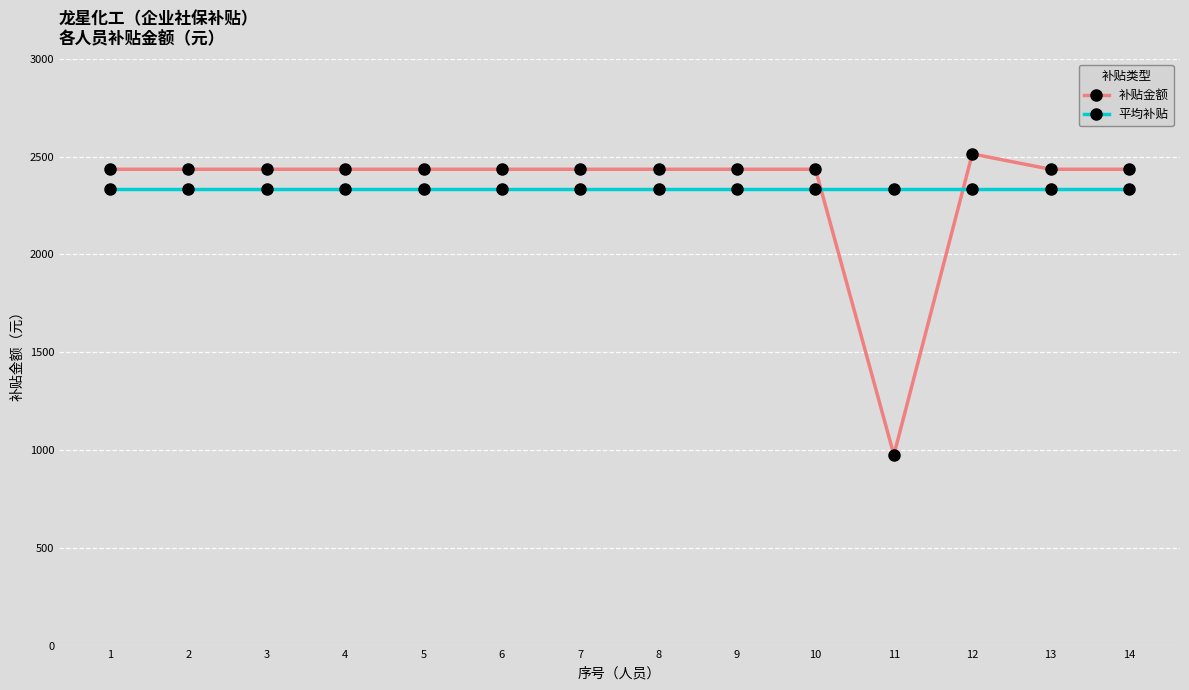

What is the sum of the 平均补贴 values at 8 and 5?

4672.2